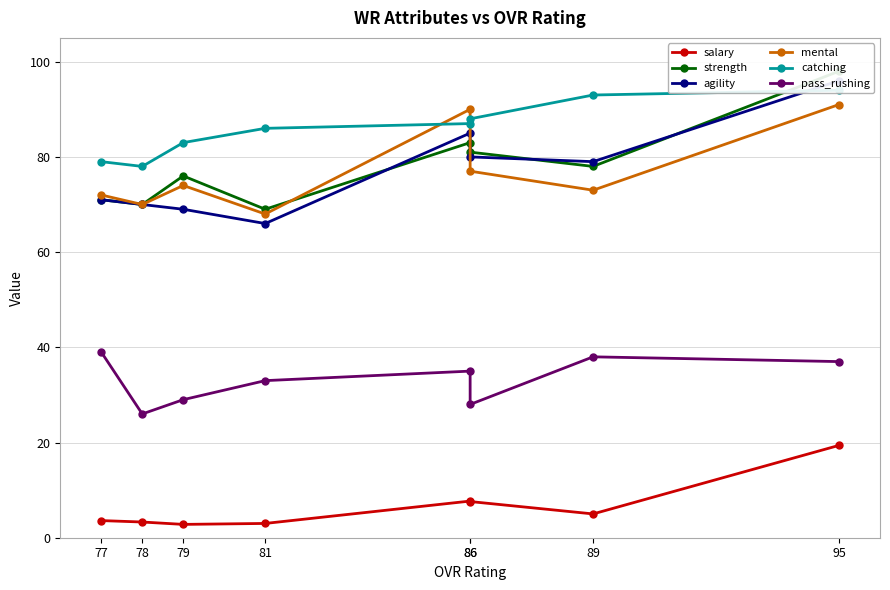

True or false: agility and salary intersect in this chart.

False